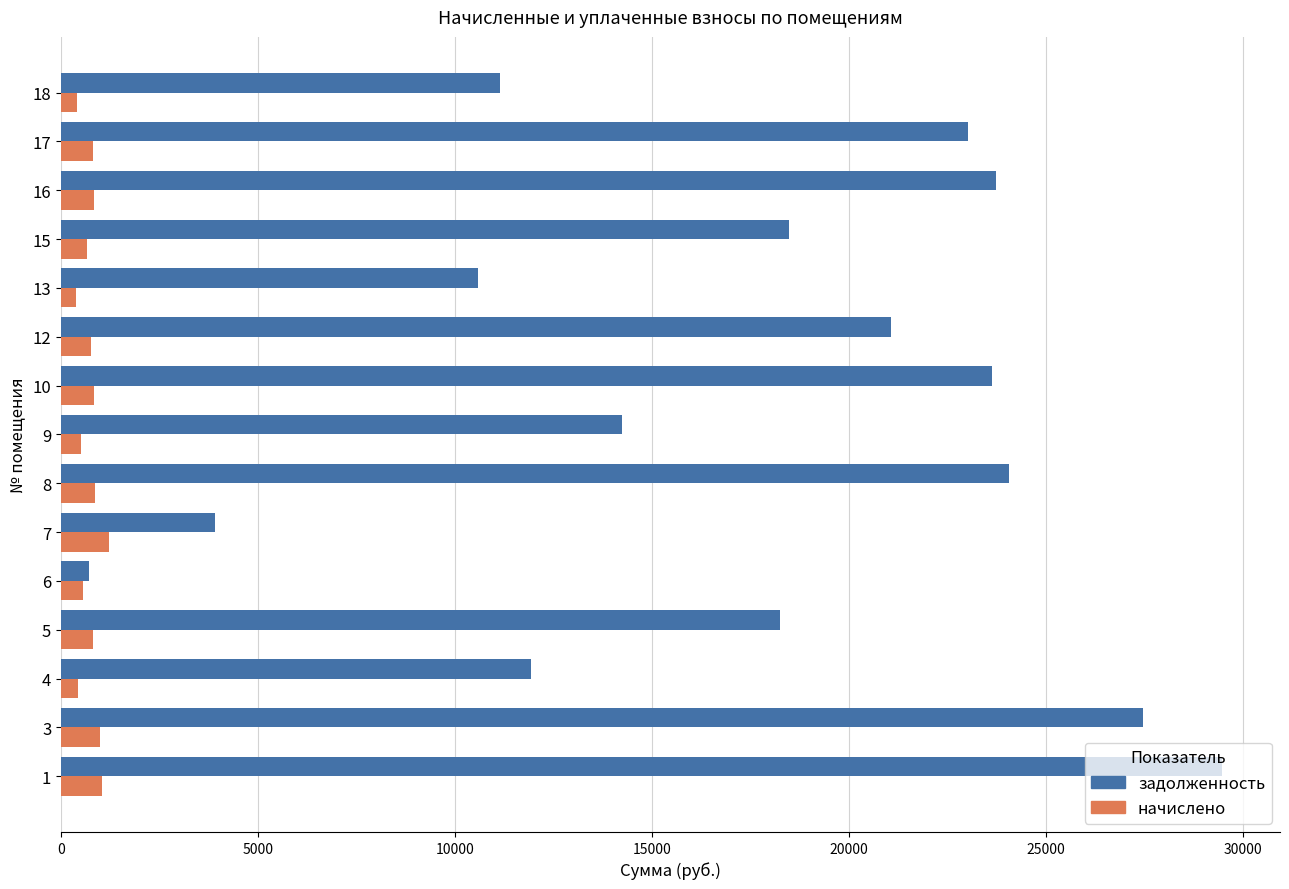

The value of задолженность at 15 is 18474.8. True or false?

True